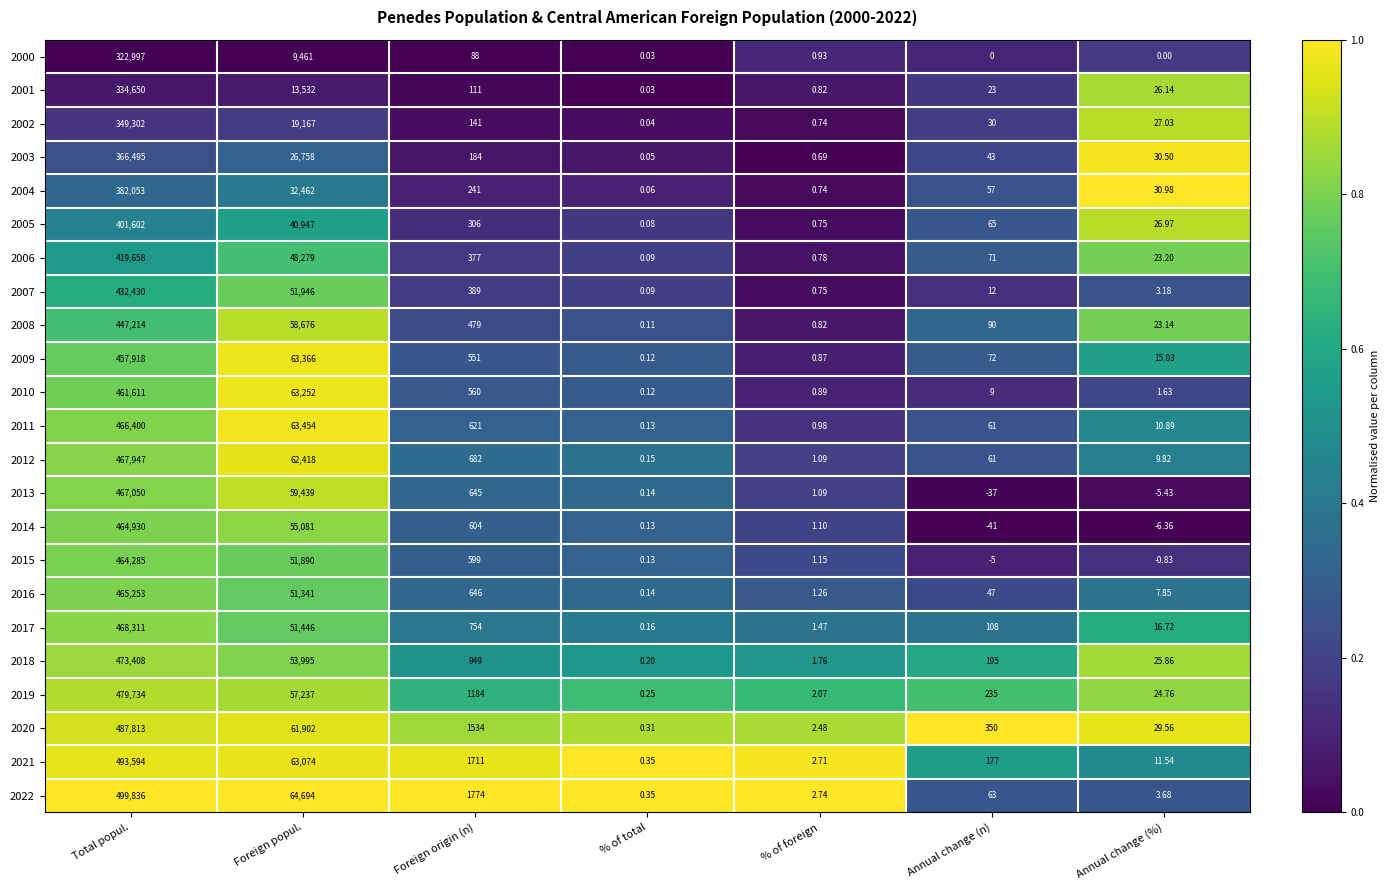

Is the value of 2018 at Foreign origin (n) greater than the value of 2013 at Foreign origin (n)?

Yes